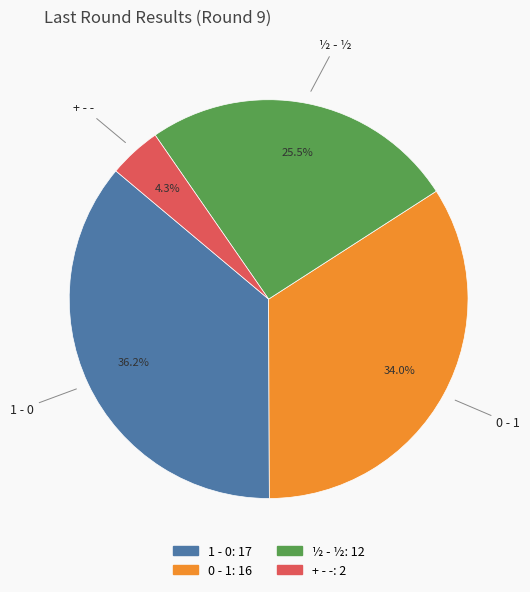

Which category has the smallest portion of the pie?

+ - -